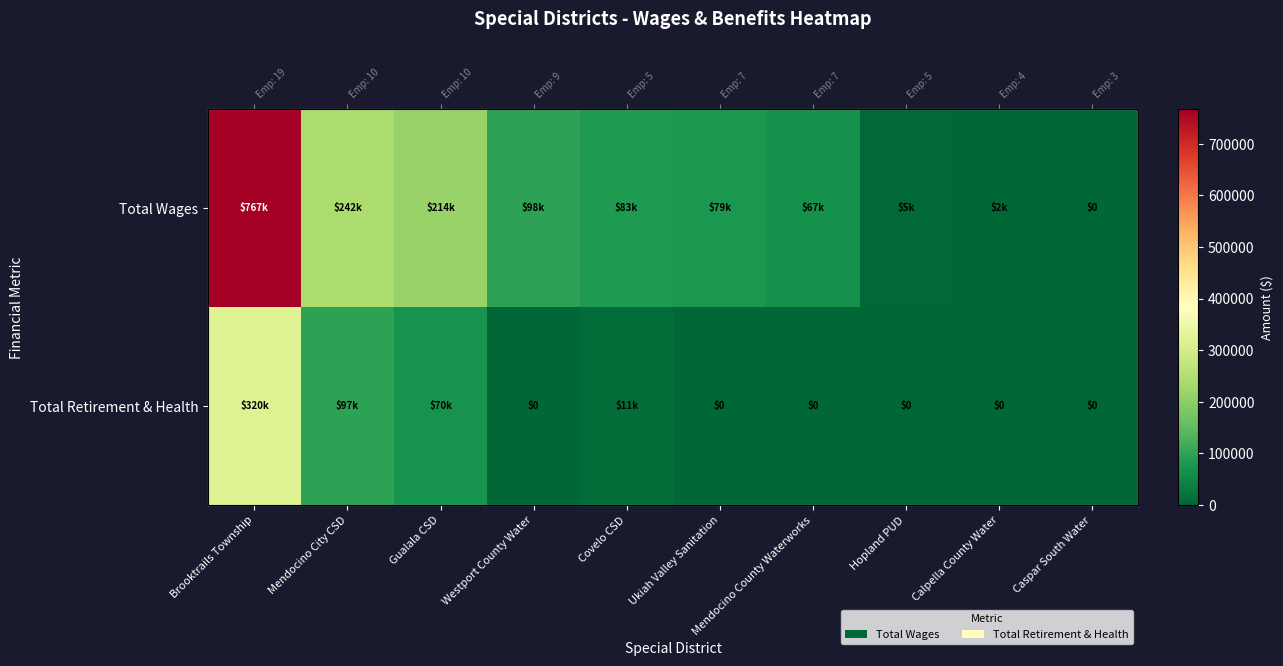

What is the difference between the second highest and minimum values in the Total Retirement & Health series?

97147